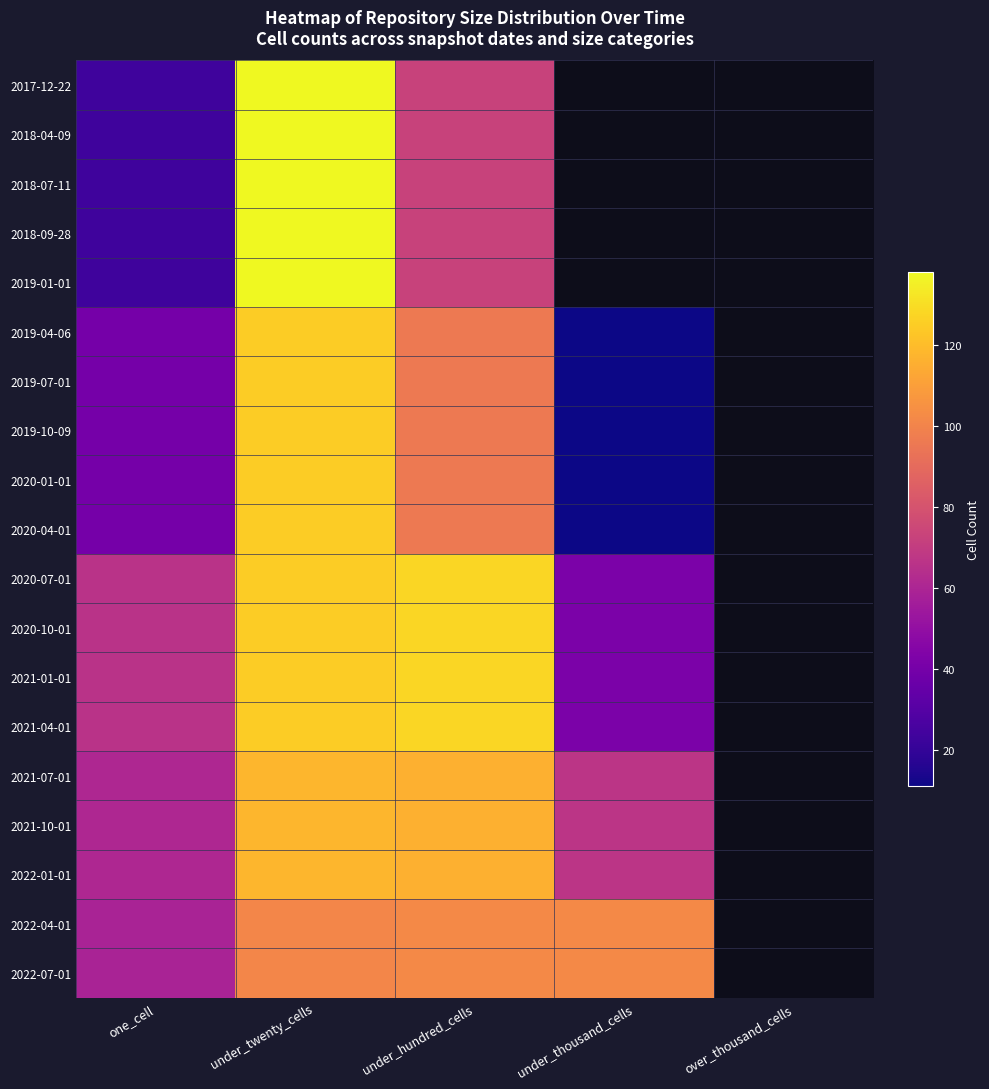

What is the minimum value shown in the chart?

11.0